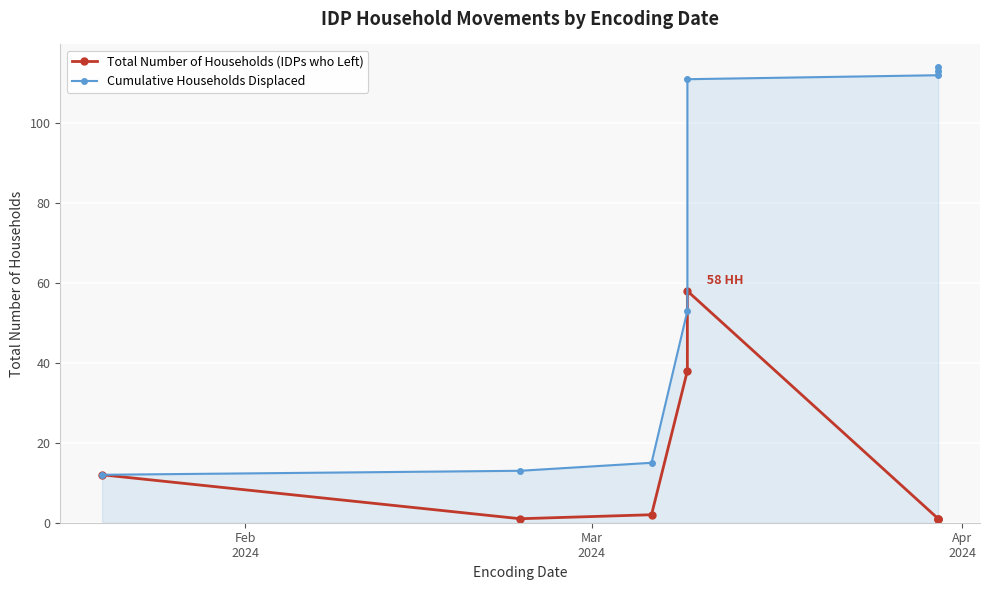

Rank the series by their average value, from highest to lowest.

Cumulative Households Displaced, Total Number of Households (IDPs who Left)